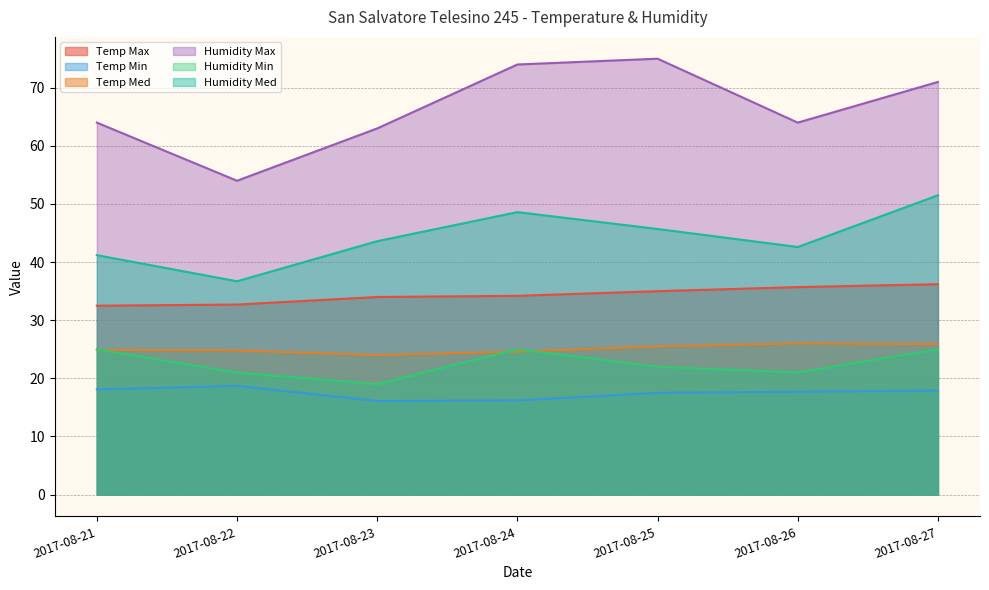

How many series are shown in this chart?

6